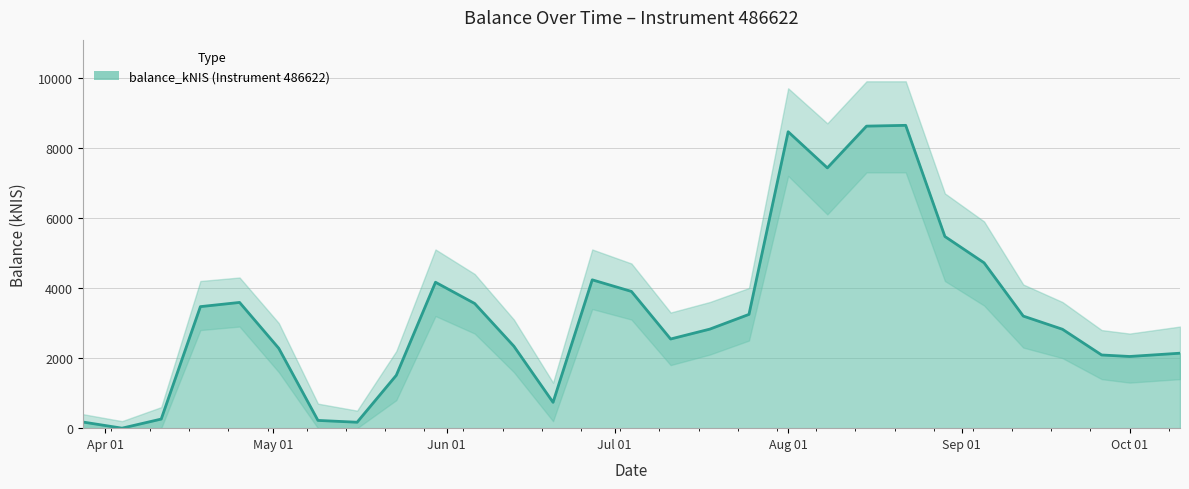

At which category does the chart reach its peak across all series?

2024-08-22